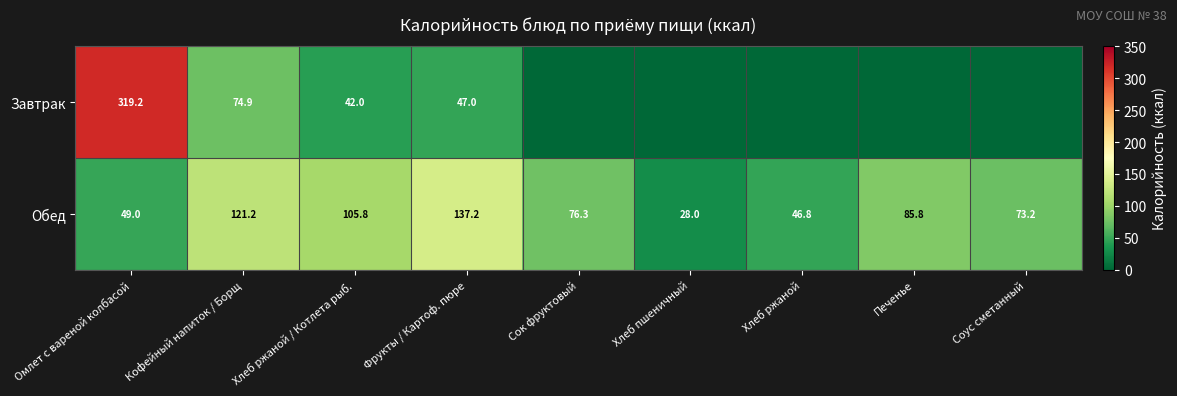

The value of Обед at Фрукты / Картоф. пюре is 137.2. True or false?

True